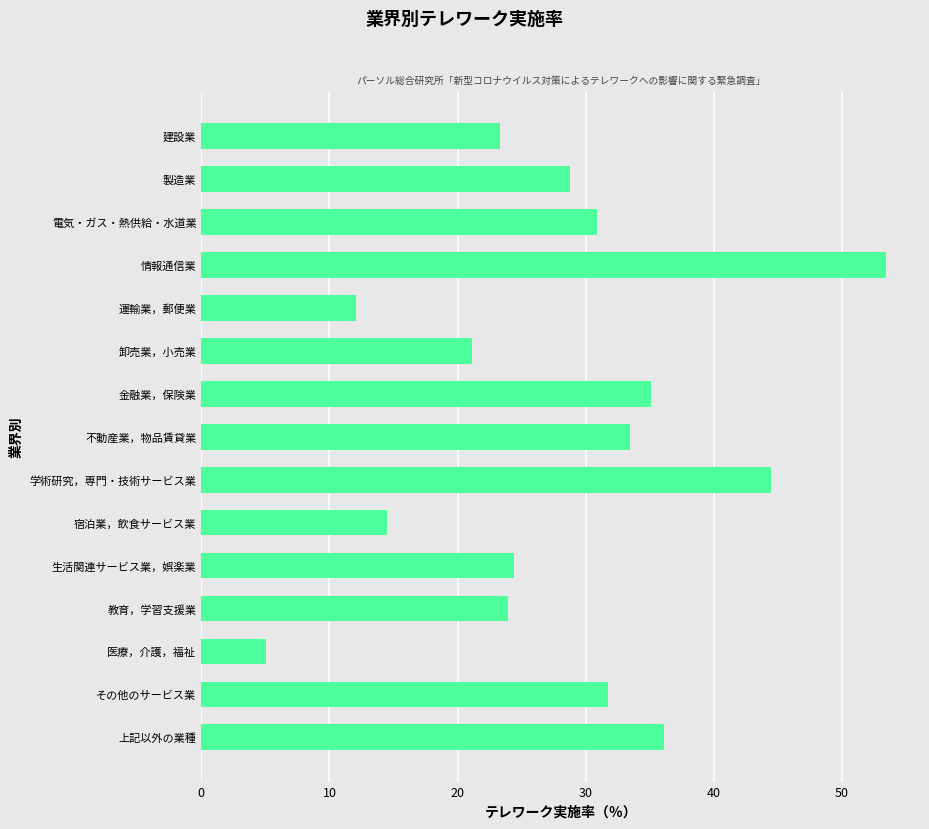

What is the sum of all values?

418.2